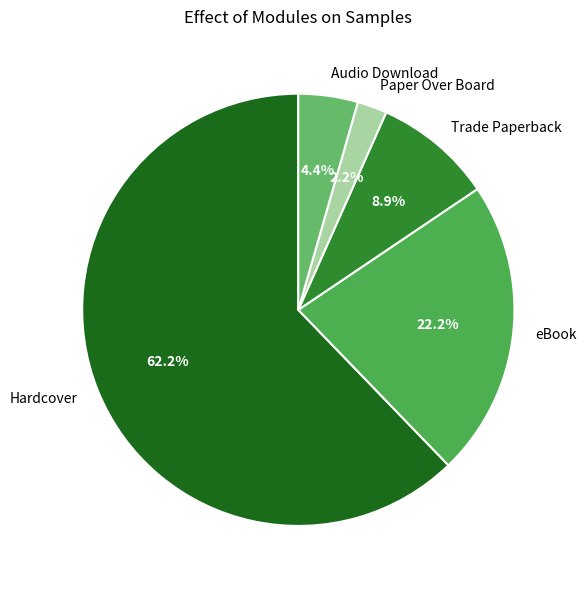

Is the sum of eBook and Audio Download greater than half?

No